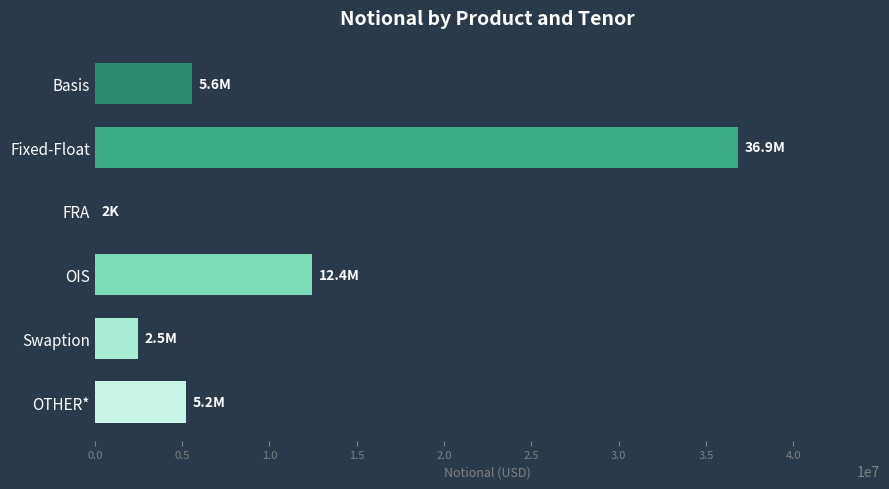

At which label is the value closest to 18426351?

OIS